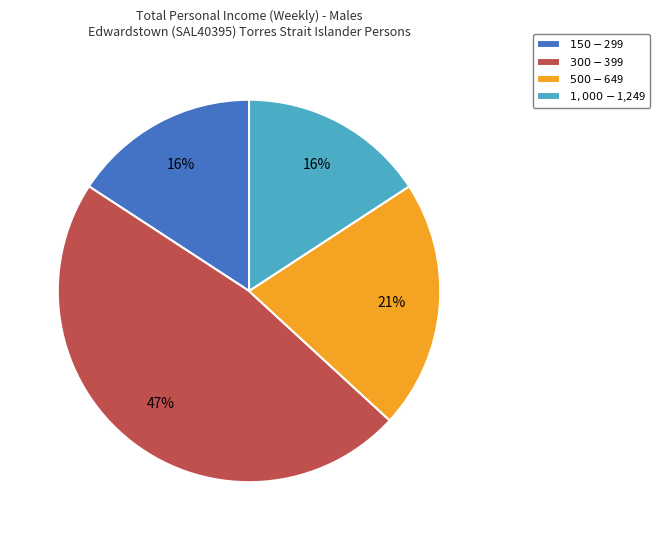

Count the number of slices in the pie.

4